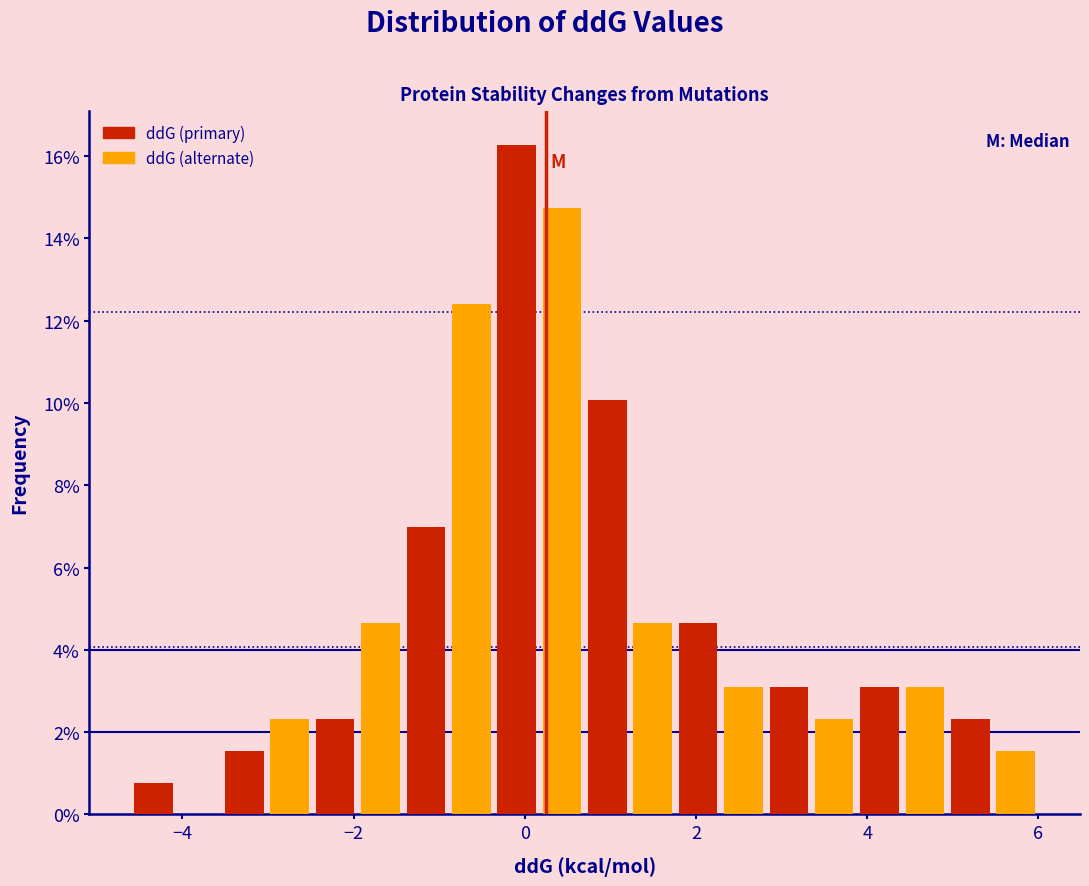

Read against the x-axis, roughly where is the centre of the tallest bar?

0.0